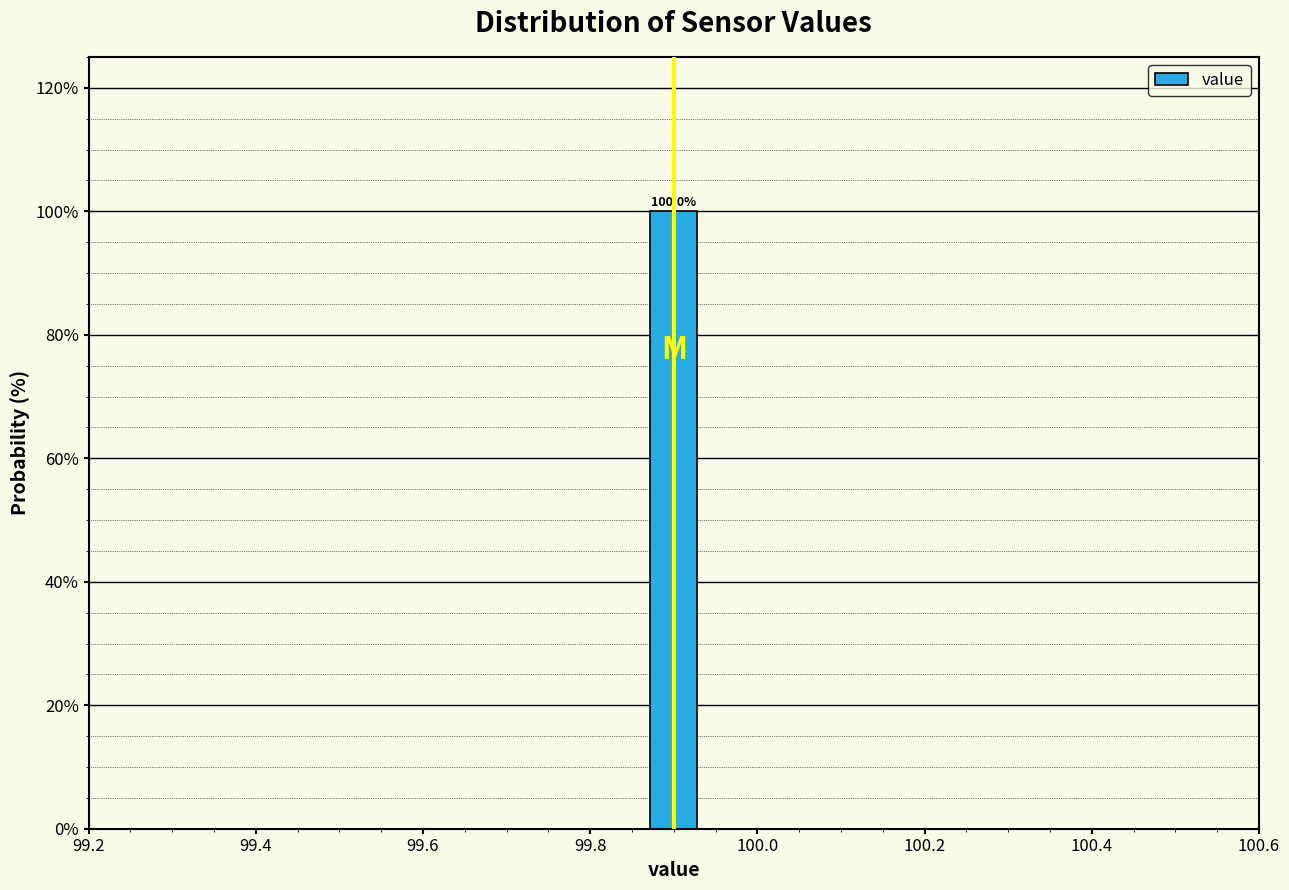

Around what value on the x-axis is the tallest bar? Give the approximate position of its centre, as read against the axis.

99.90